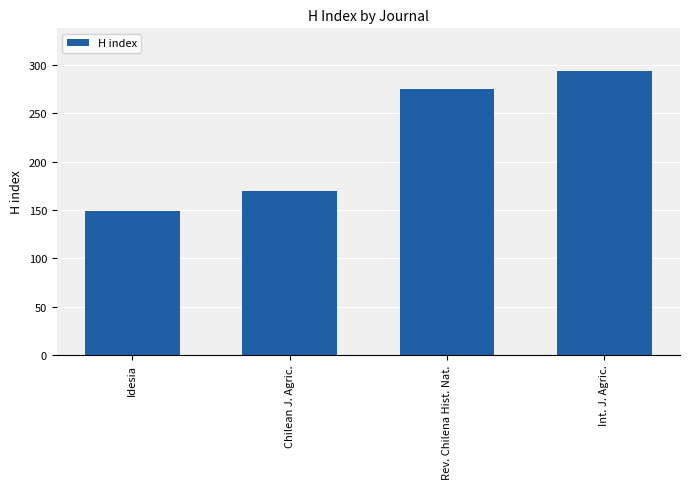

What is the approximate value at Int. J. Agric.?

294